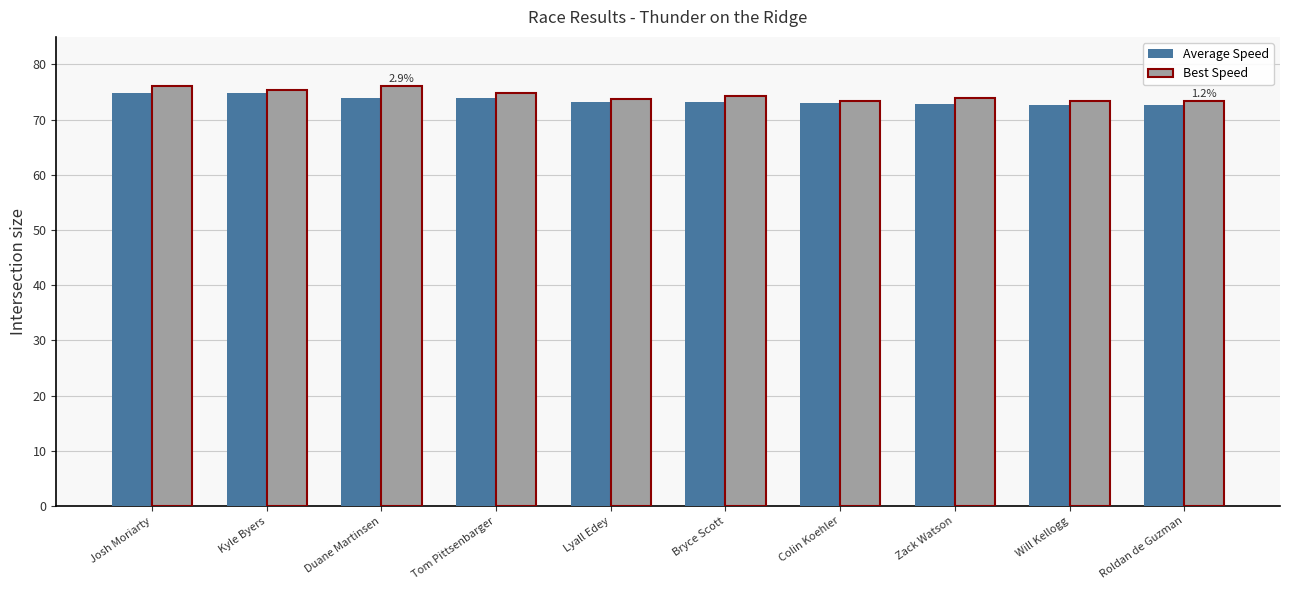

What is the sum of the Average Speed values at Lyall Edey and Will Kellogg?

145.9